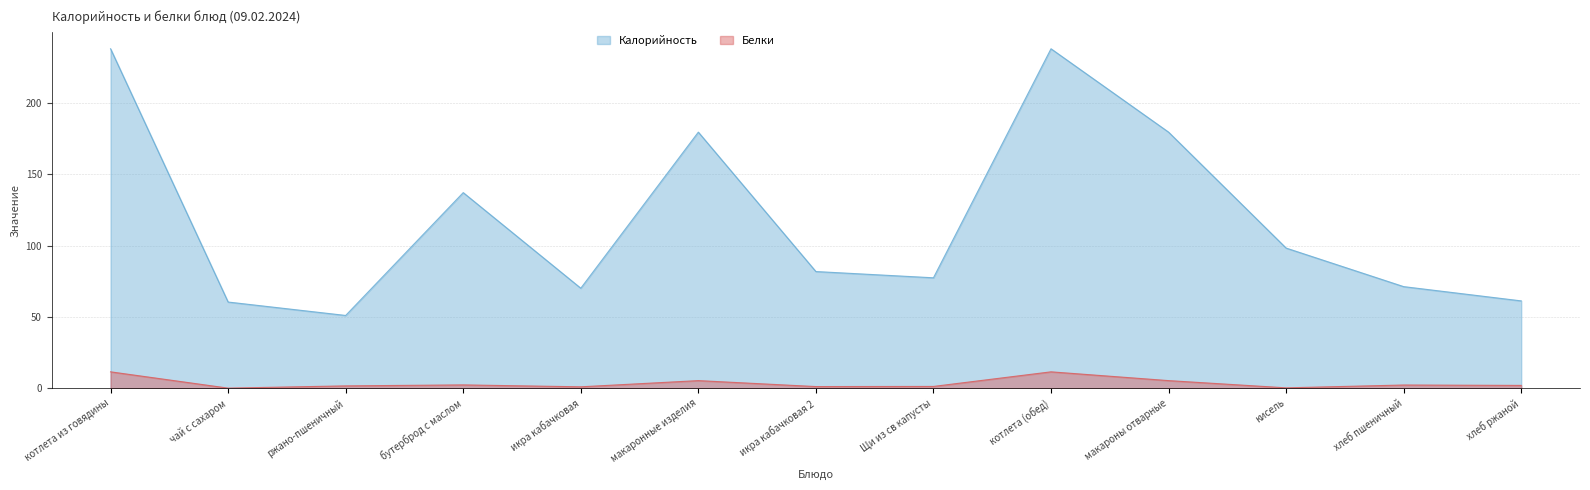

What position from the left is чай с сахаром?

2